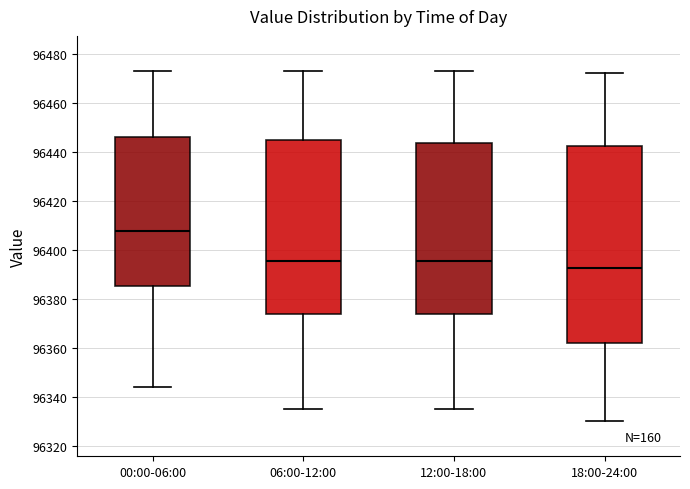

Comparing the boxes themselves (not the whiskers), which one is the tallest?

18:00-24:00